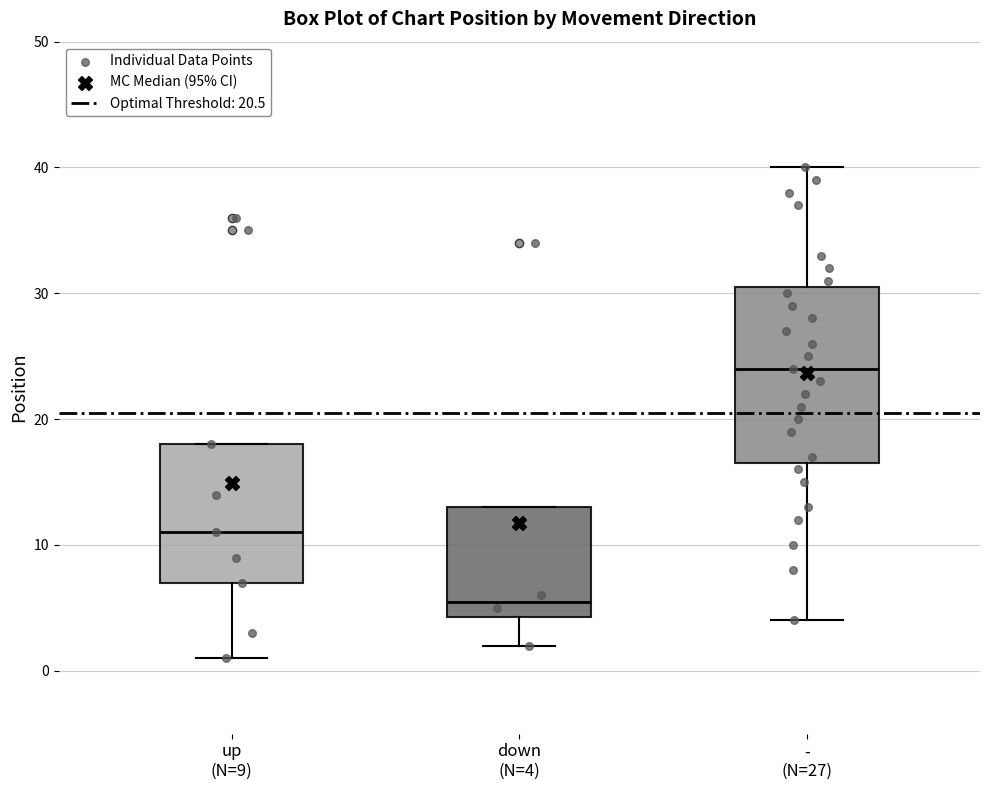

Where is the lower edge of the box for down (N=4) on the y-axis? The values are not printed on the chart, so give them approximately, as read against the axis.

4